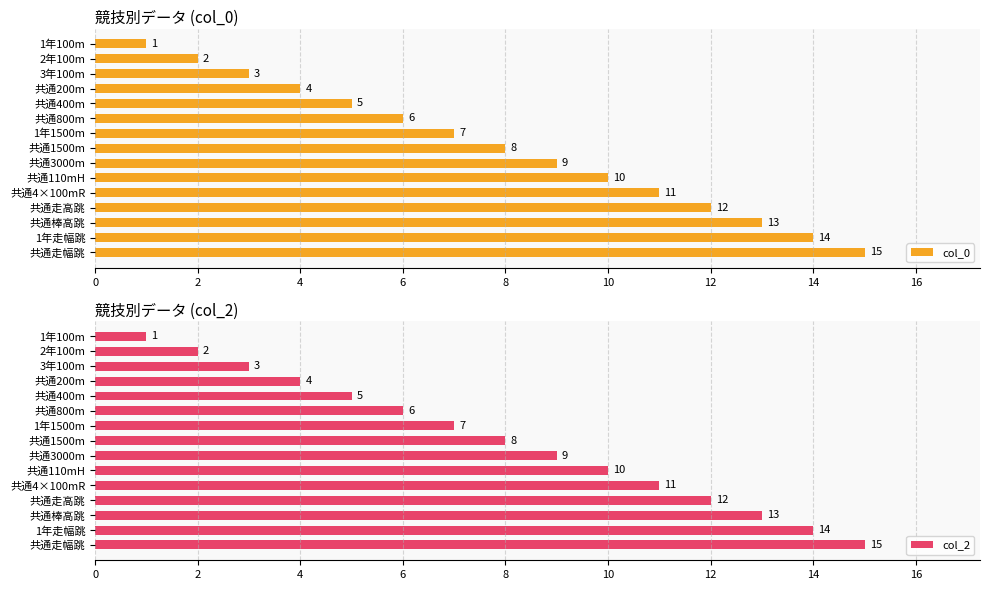

True or false: col_0 has a value of 3 at 1年1500m.

False